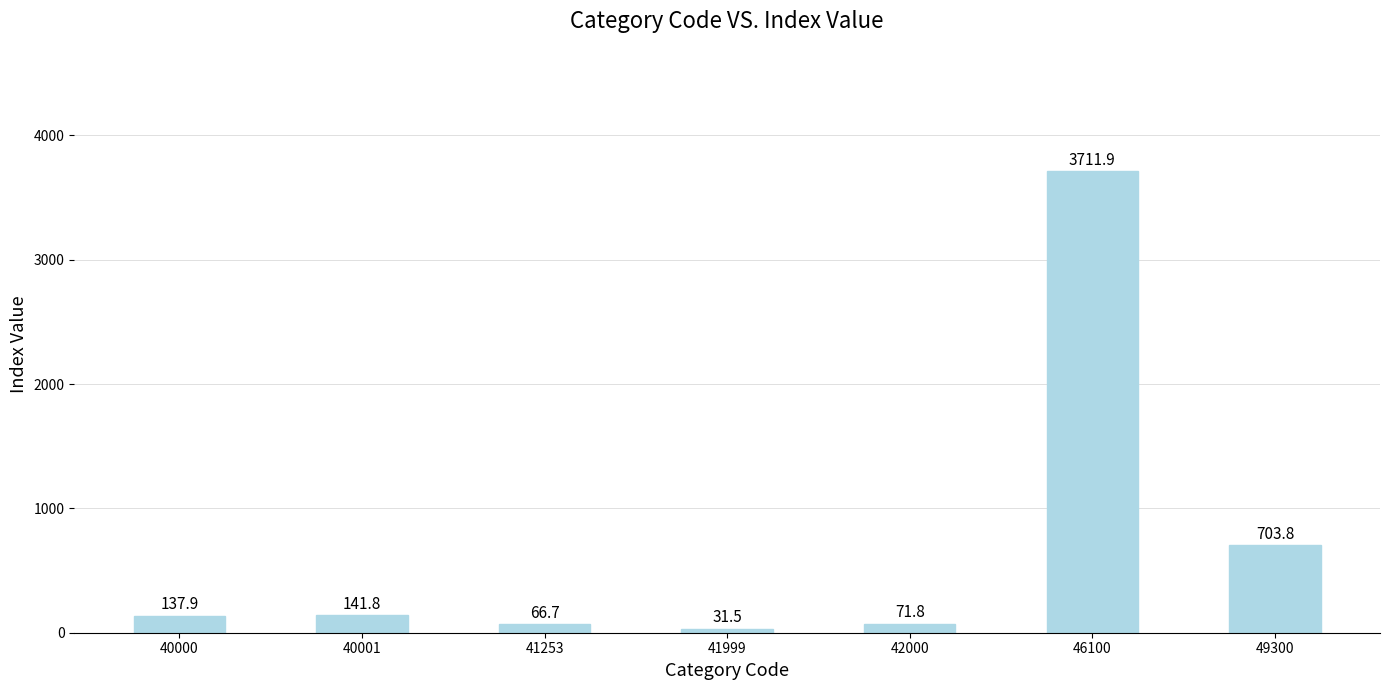

Reading left to right, extract all data points from this chart.

40000=137.9	40001=141.8	41253=66.7	41999=31.5	42000=71.8	46100=3711.9	49300=703.8